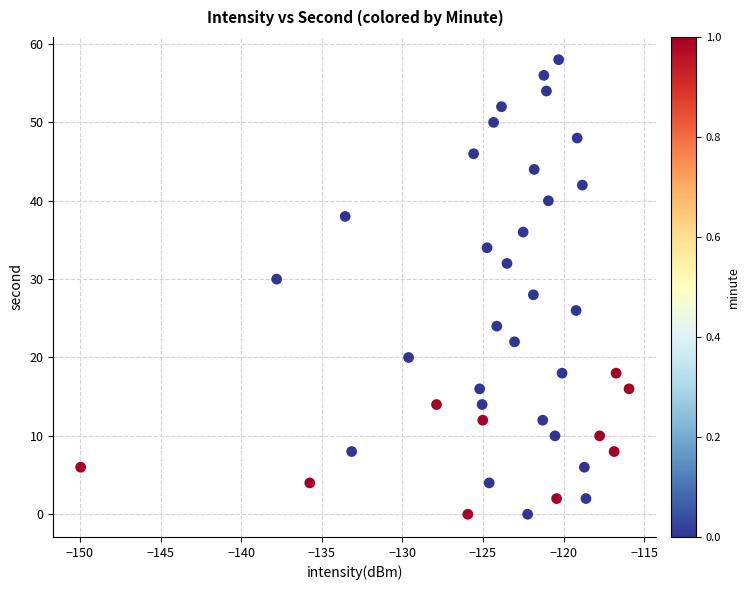

What is the range of Y values (max minus min)?

58